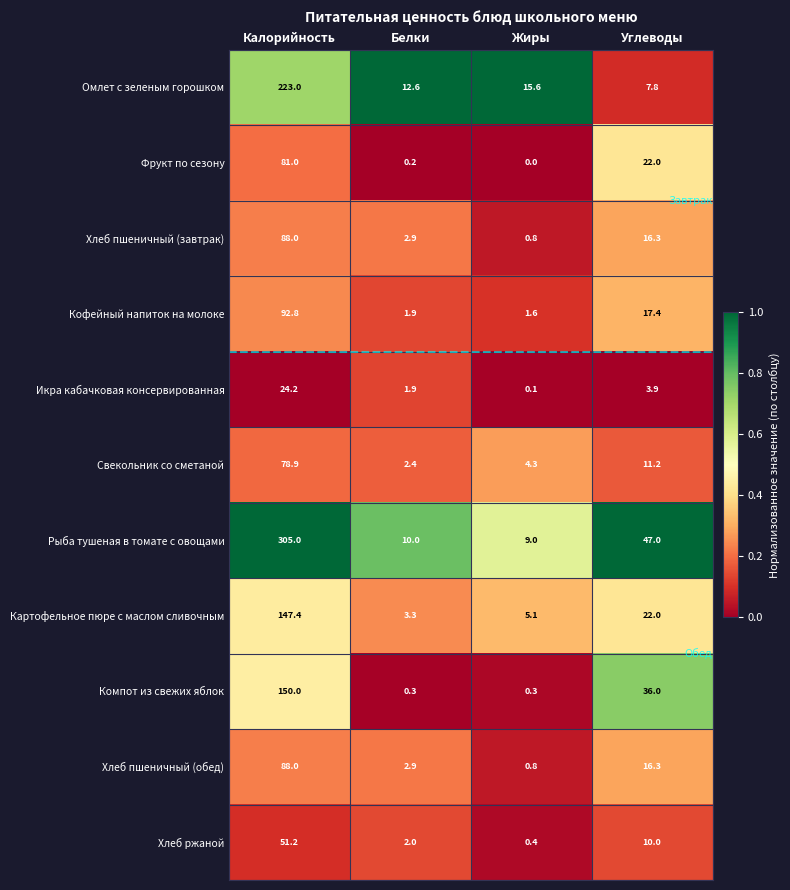

What is the total value across all series at Калорийность?

1329.5